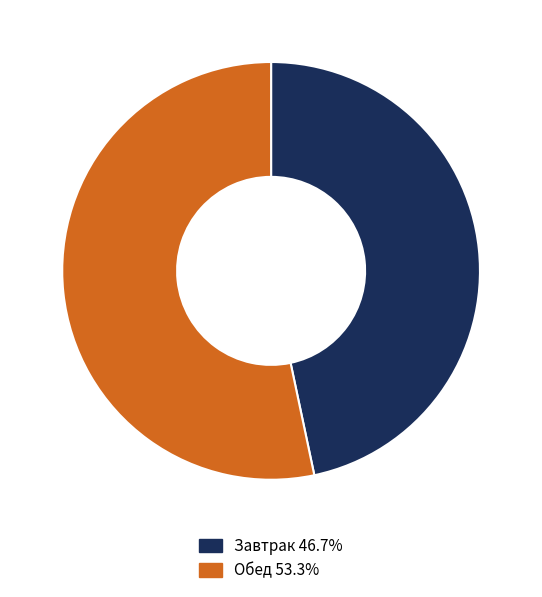

Is the sum of Обед 53.3% and Завтрак 46.7% greater than half?

Yes